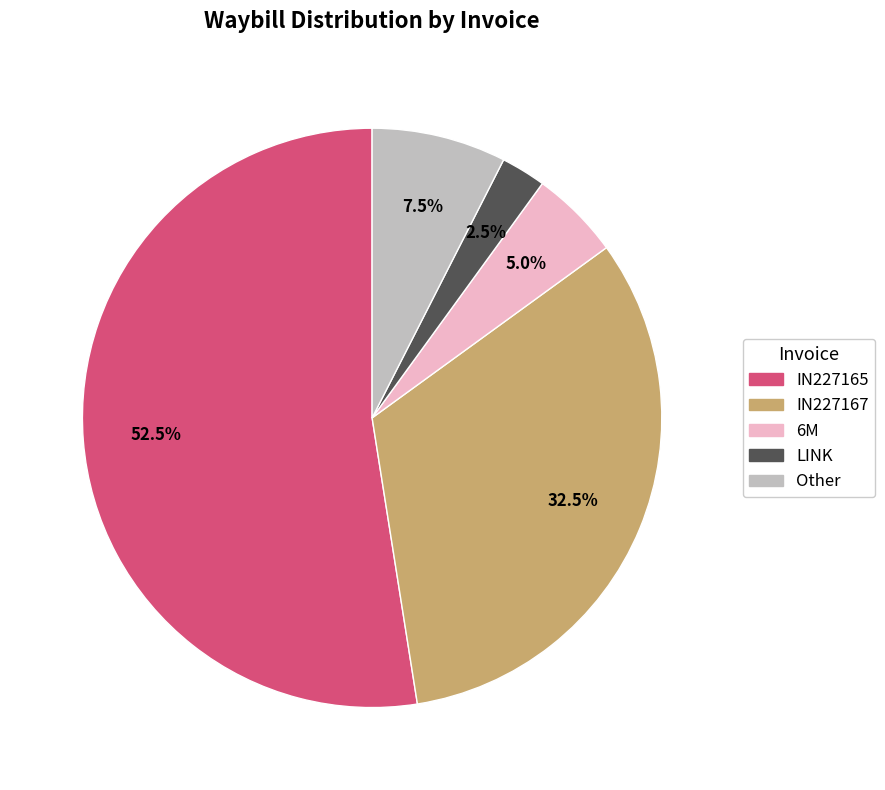

Does any single category account for the majority?

Yes